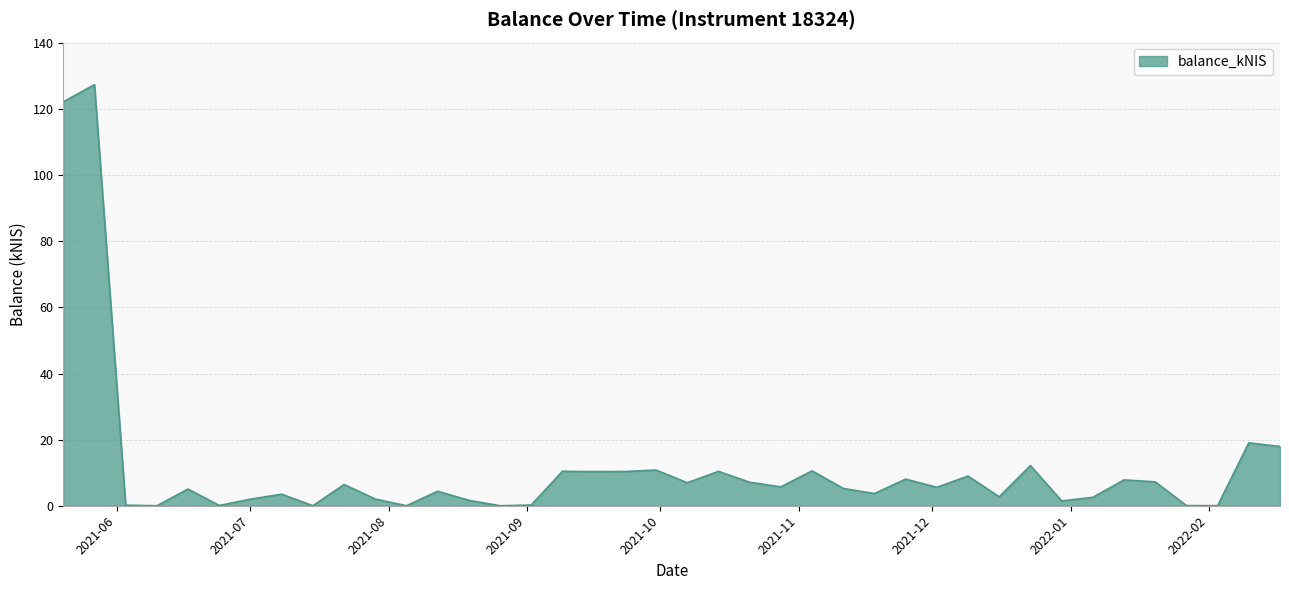

What is the difference between the maximum and minimum values?

127.4